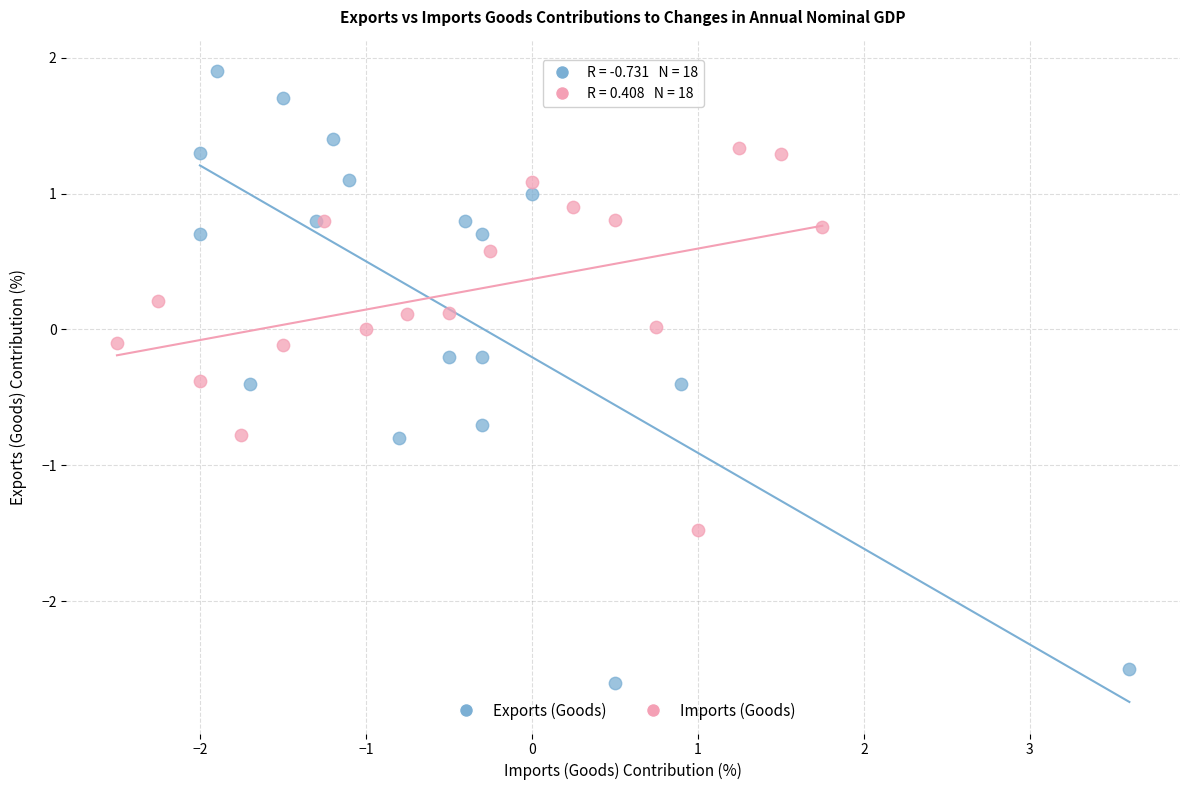

Which series has the widest spread of Y values?

Exports (Goods)